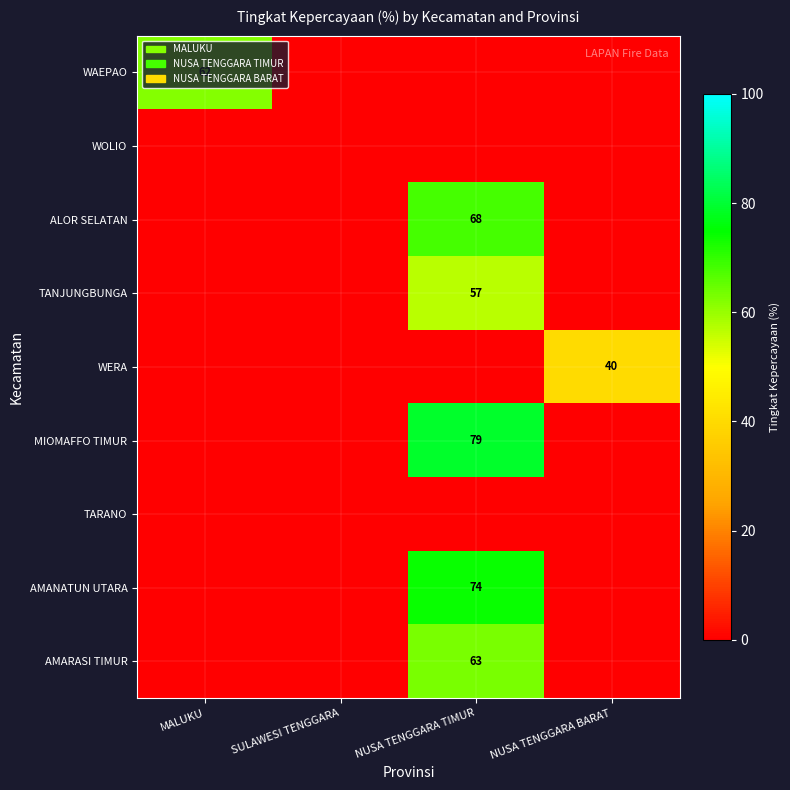

How many data points does each series have?

4